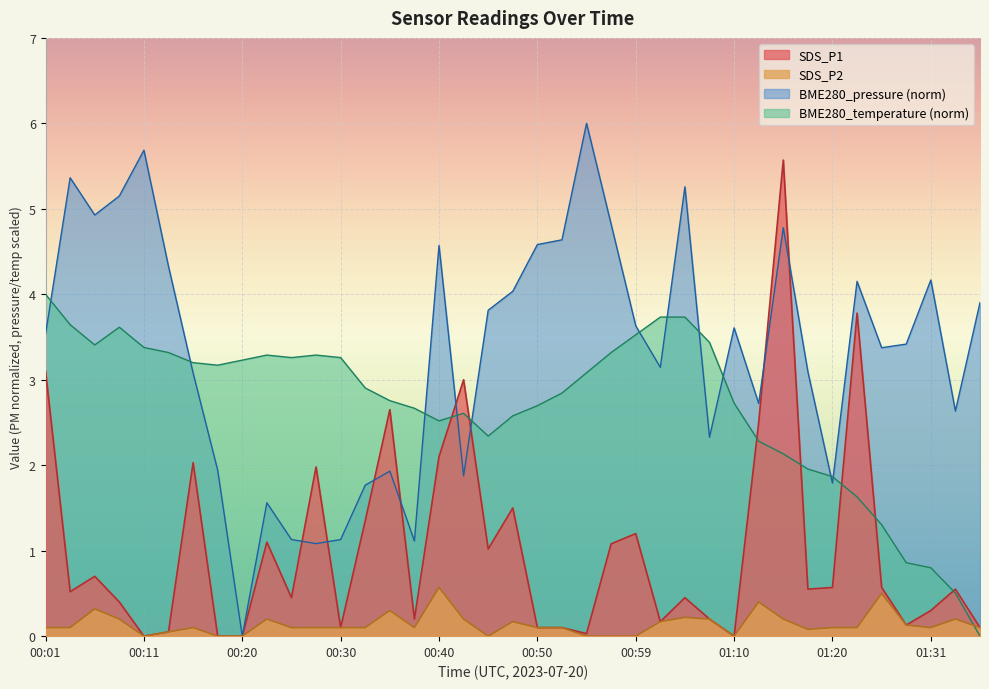

How many values in the SDS_P1 series exceed 0?

35